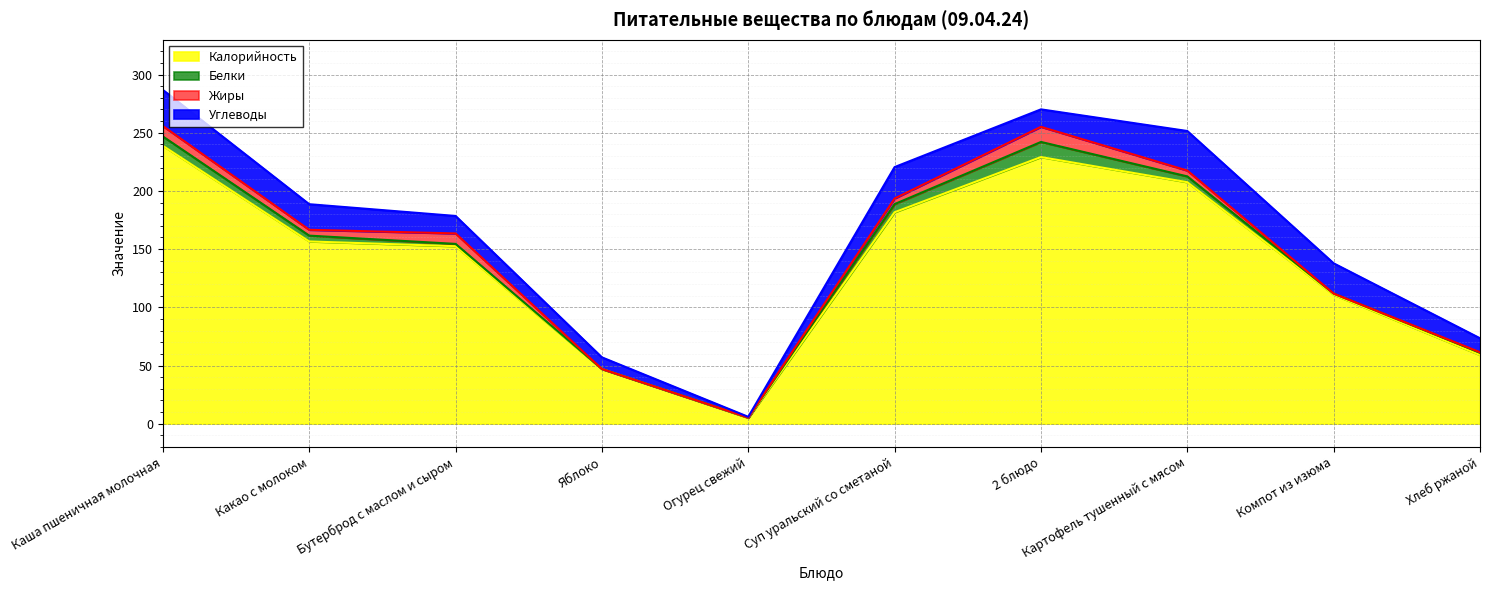

How many distinct data groups are displayed?

4